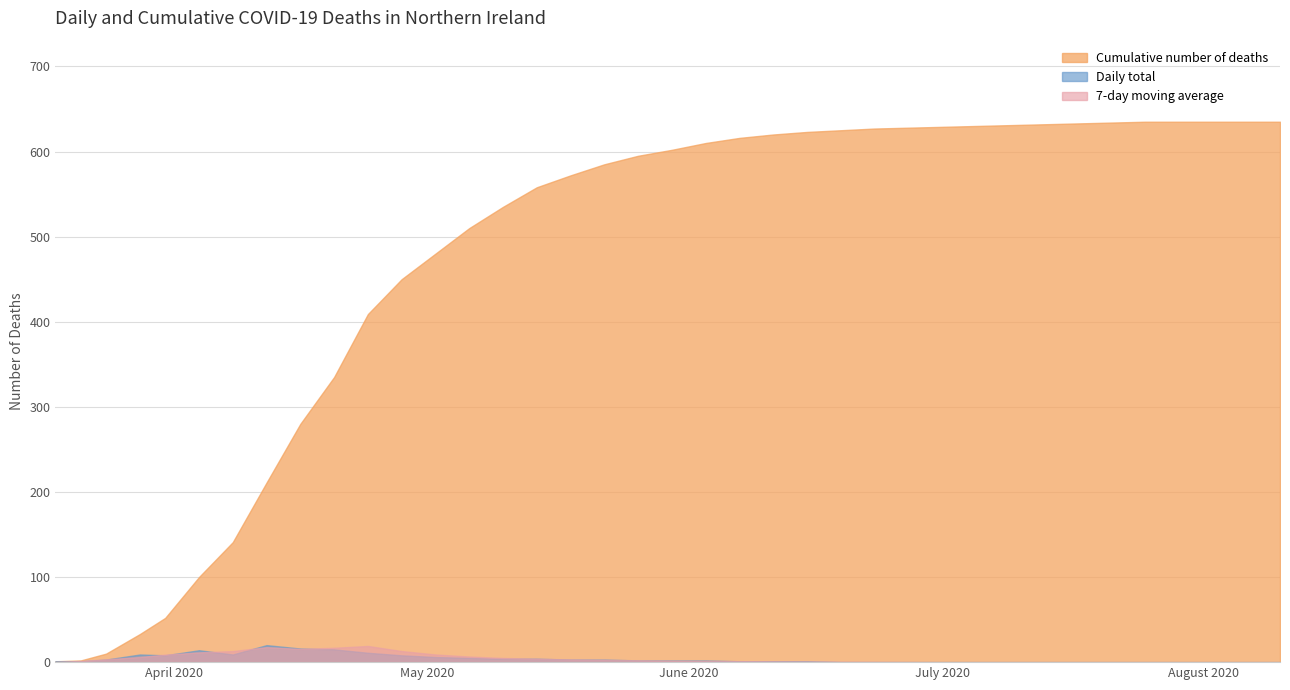

What is the sum of the Daily total values at 2020-06-23 and 2020-05-02?

6.0